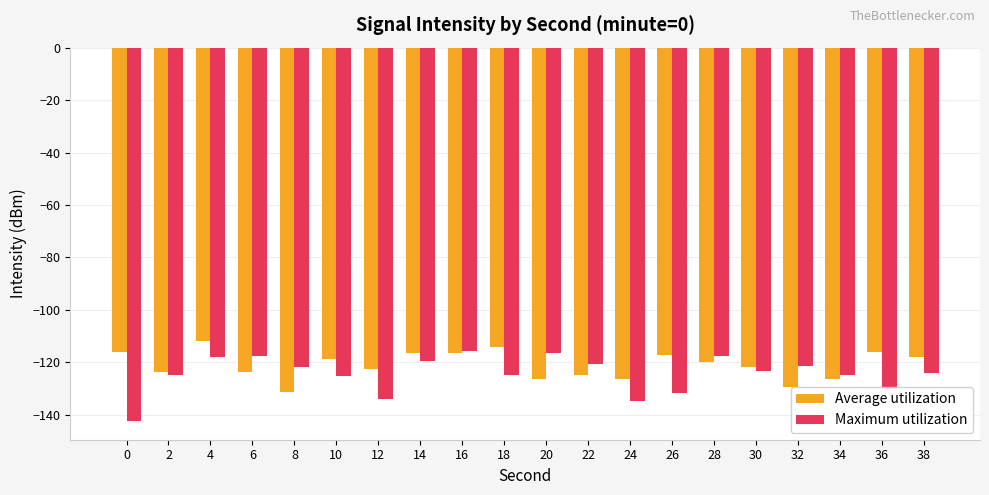

Is the value of Average utilization at 10 greater than the value of Maximum utilization at 36?

Yes